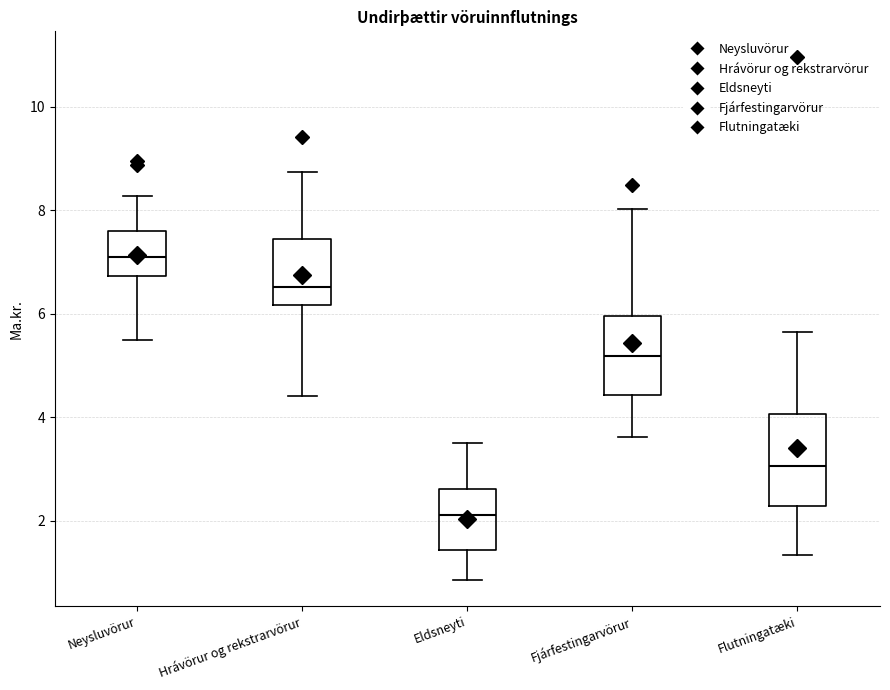

Reading left to right, read every box against the y-axis: the position of its median line, the range the box covers, and the ends of its whiskers. The values are not printed on the chart, so give them approximately, as read against the axis.

Neysluvörur: median 7.2, box 6.8 to 7.6, whiskers 5.6 to 8.2
Hrávörur og rekstrarvörur: median 6.6, box 6.2 to 7.4, whiskers 4.4 to 8.8
Eldsneyti: median 2.2, box 1.4 to 2.6, whiskers 0.8 to 3.6
Fjárfestingarvörur: median 5.2, box 4.4 to 6.0, whiskers 3.6 to 8.0
Flutningatæki: median 3.0, box 2.2 to 4.0, whiskers 1.4 to 5.6